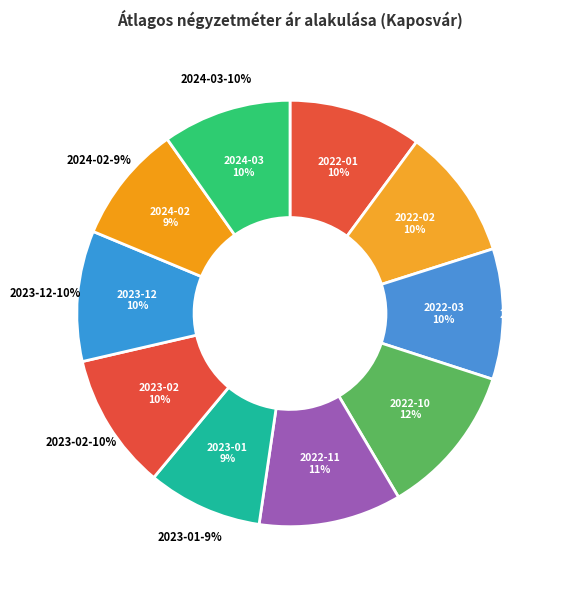

Which slice is the largest?

2022-10